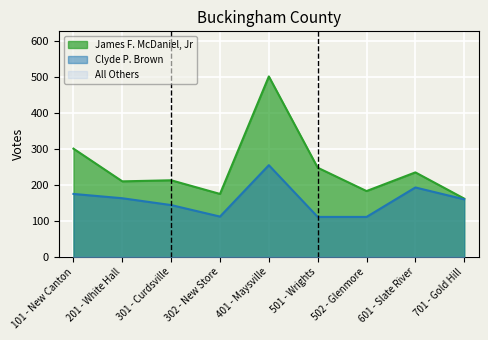

True or false: James F. McDaniel, Jr and Clyde P. Brown intersect in this chart.

False